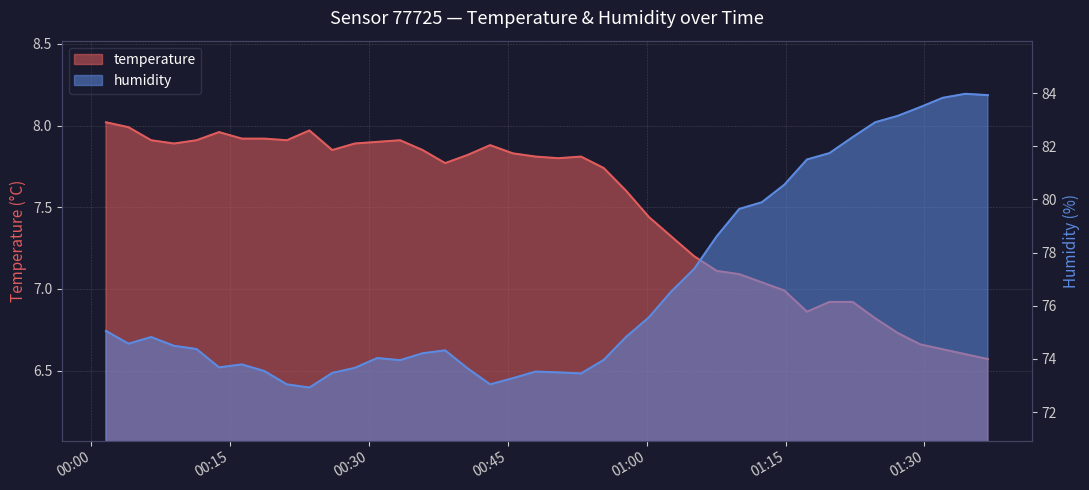

True or false: temperature and humidity cross at least once.

False